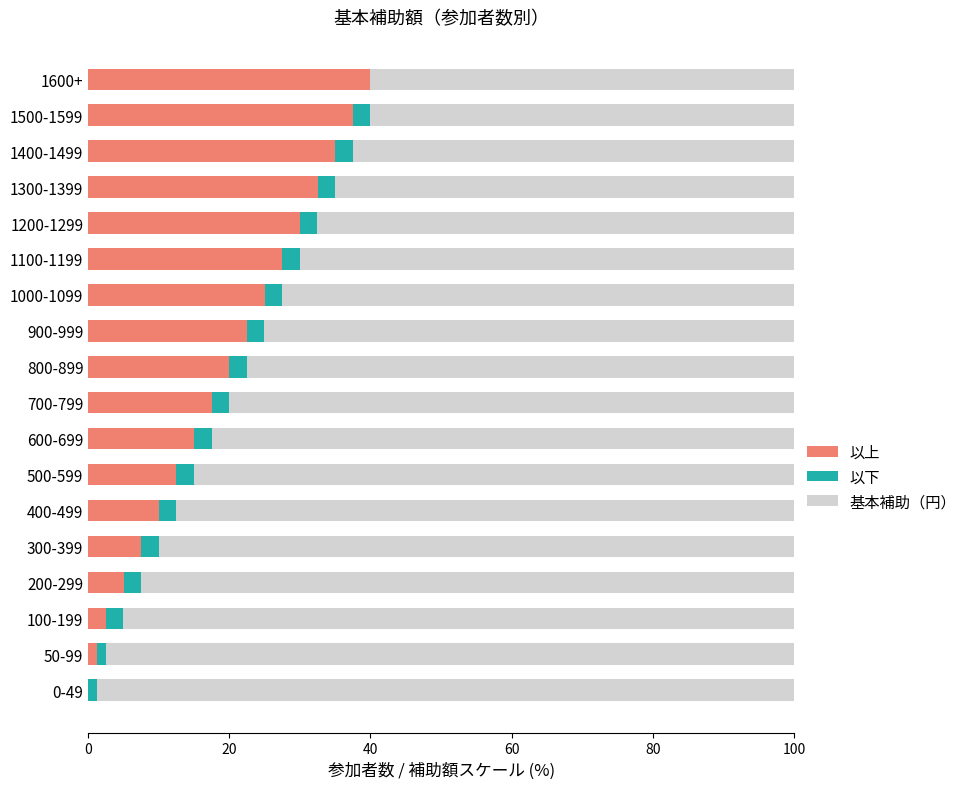

At which label does 以上 reach its peak?

1600+